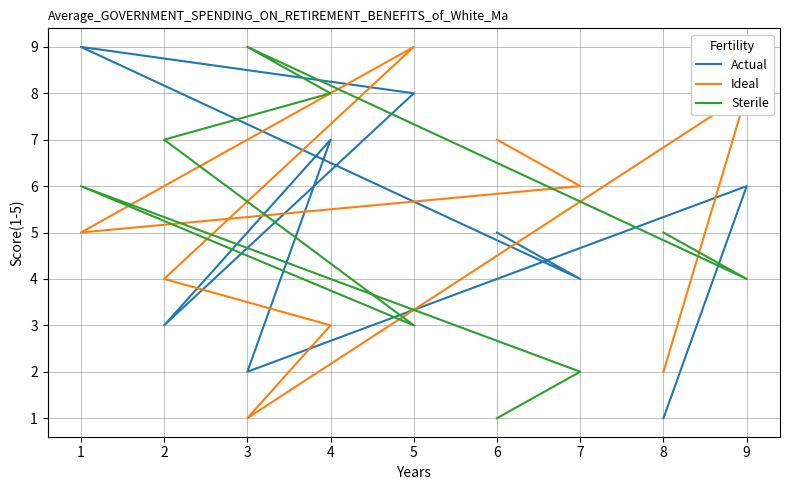

Which series has the largest total across all categories?

Actual